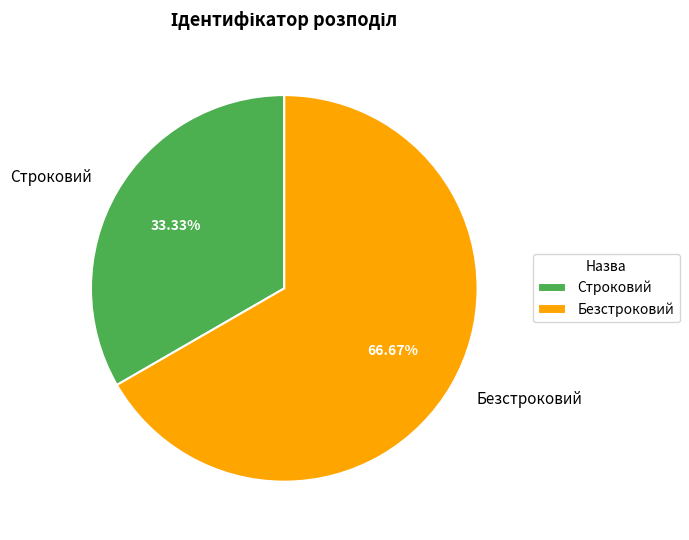

How much of the chart is everything except Безстроковий?

33.3%